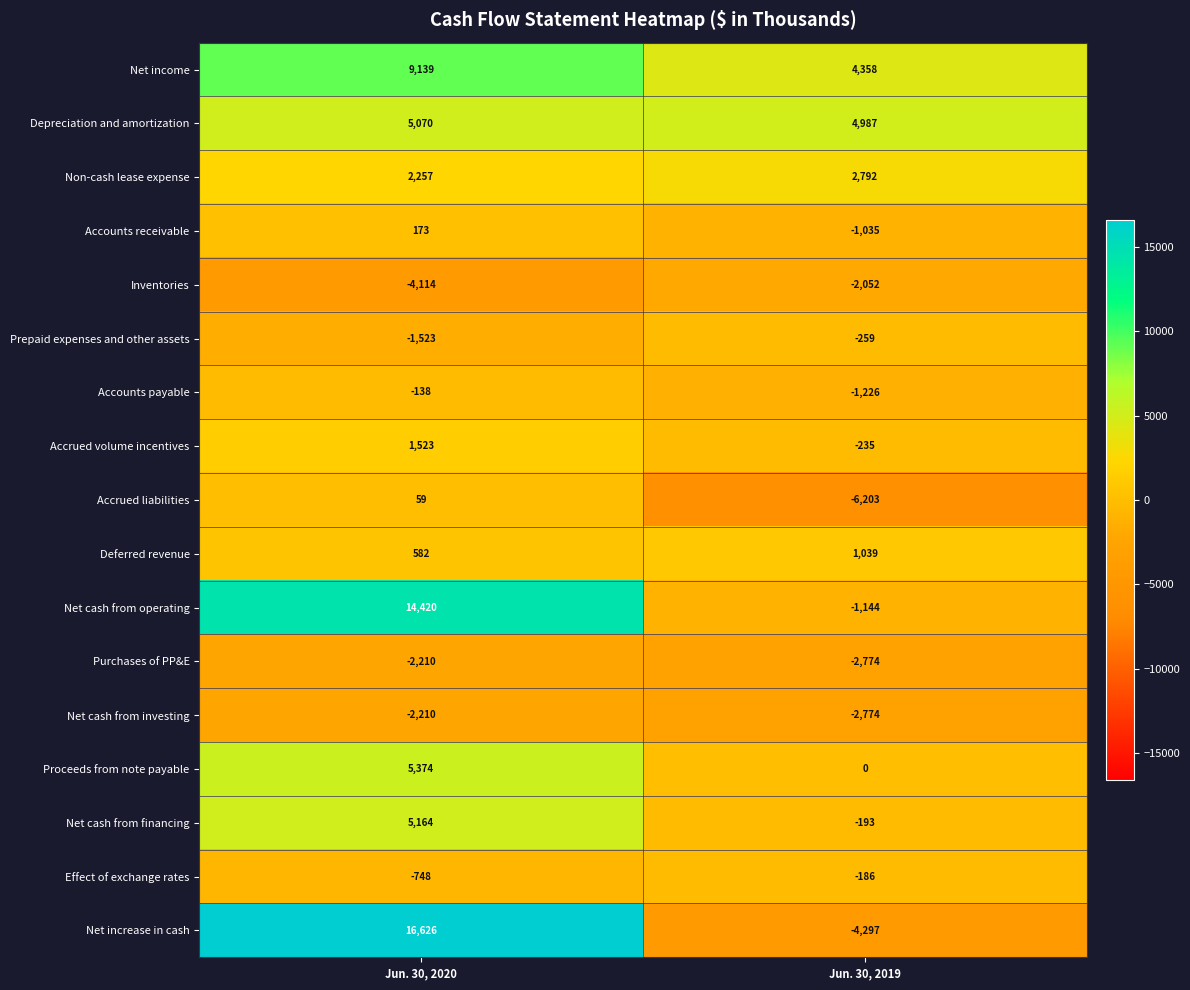

Is it true that Proceeds from note payable equals -1953 at Jun. 30, 2019?

False